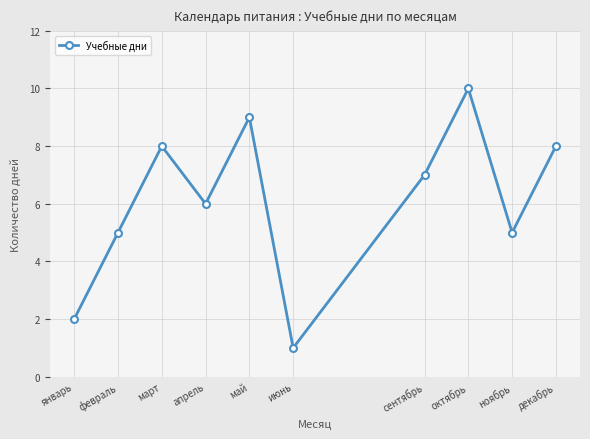

True or false: the data has more than 2 interior local peaks.

True